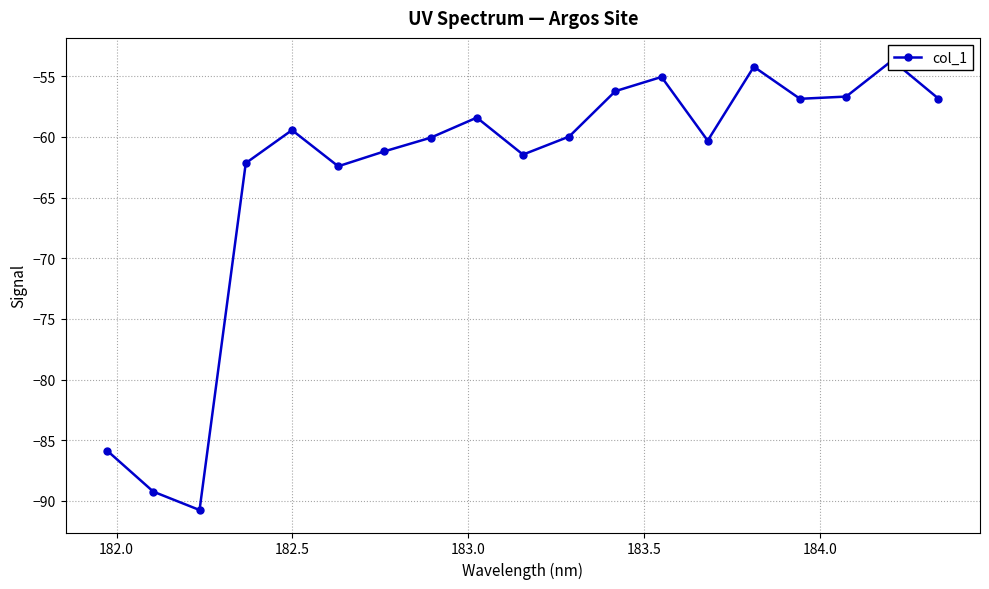

What is the difference between the second highest and minimum values?

36.5